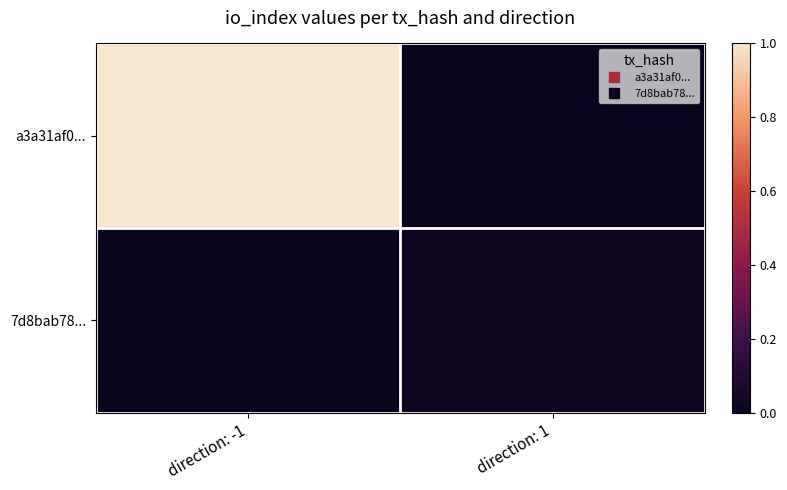

What is the total value across all series at direction: -1?

1.0